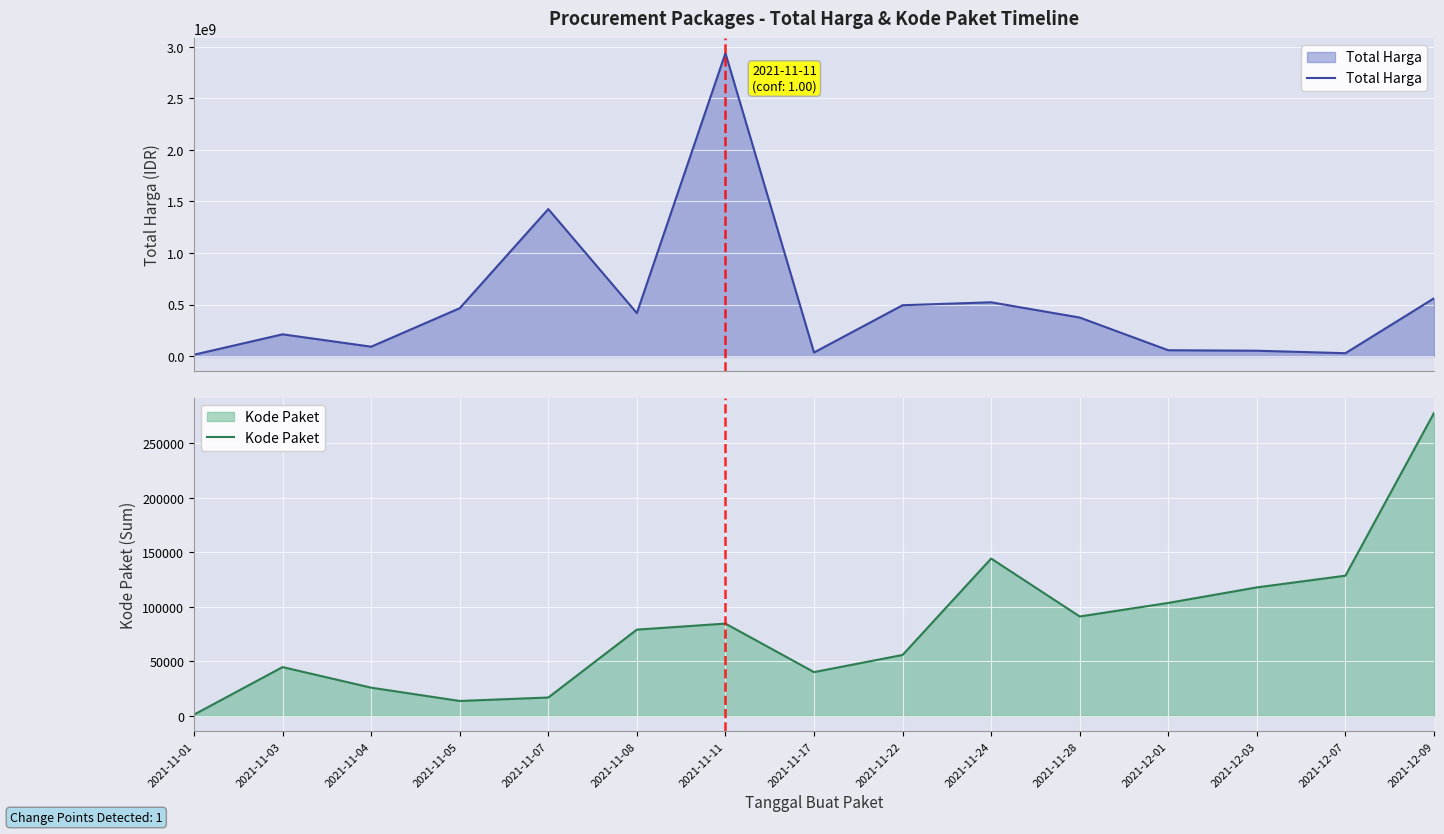

How many interior local valleys does the Kode Paket series have?

3